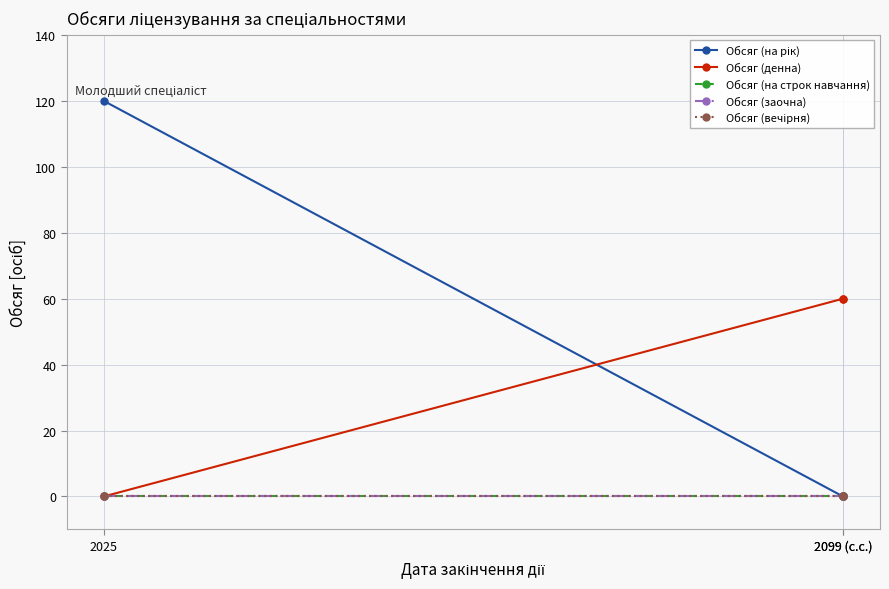

List the labels in order of Обсяг (вечірня) value, largest first.

2025, 2099 (с.с.), 2099 (с.с.)